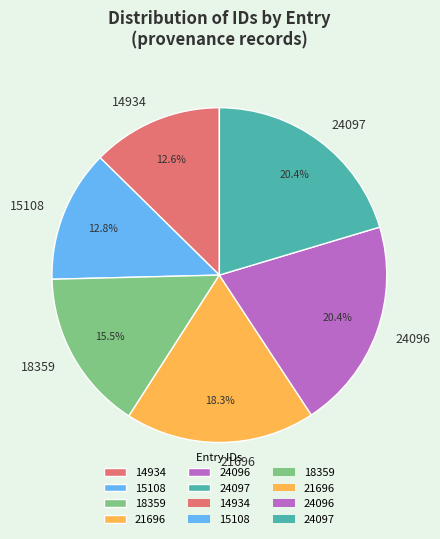

True or false: 21696 accounts for 4% of the total.

False